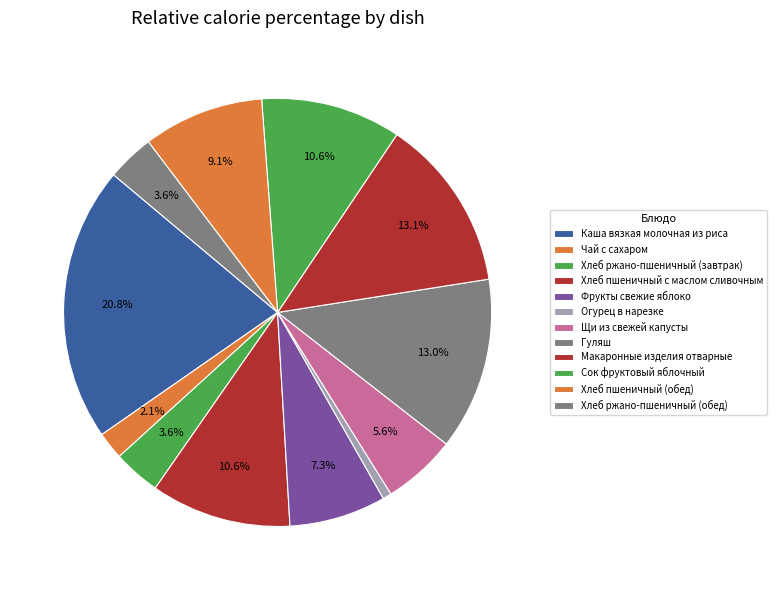

True or false: Щи из свежей капусты accounts for 1% of the total.

False